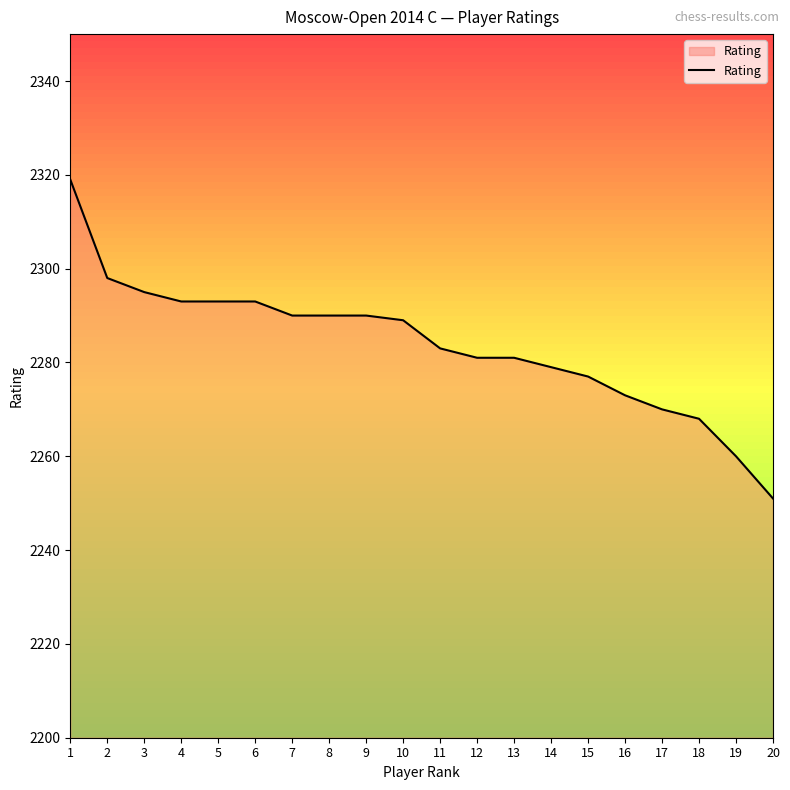

Reading left to right, transcribe all the data shown in this chart.

2319	2298	2295	2293	2293	2293	2290	2290	2290	2289	2283	2281	2281	2279	2277	2273	2270	2268	2260	2251